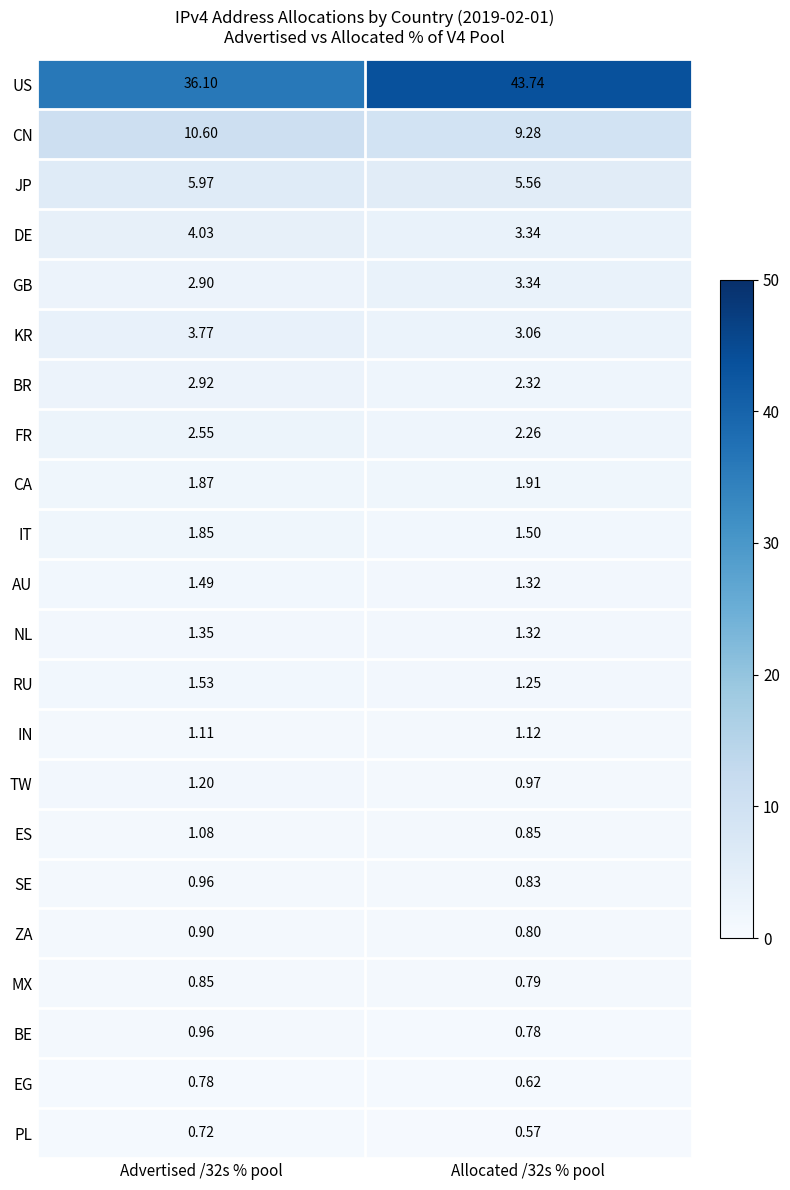

Which series changed the most between Advertised /32s % pool and Allocated /32s % pool?

US